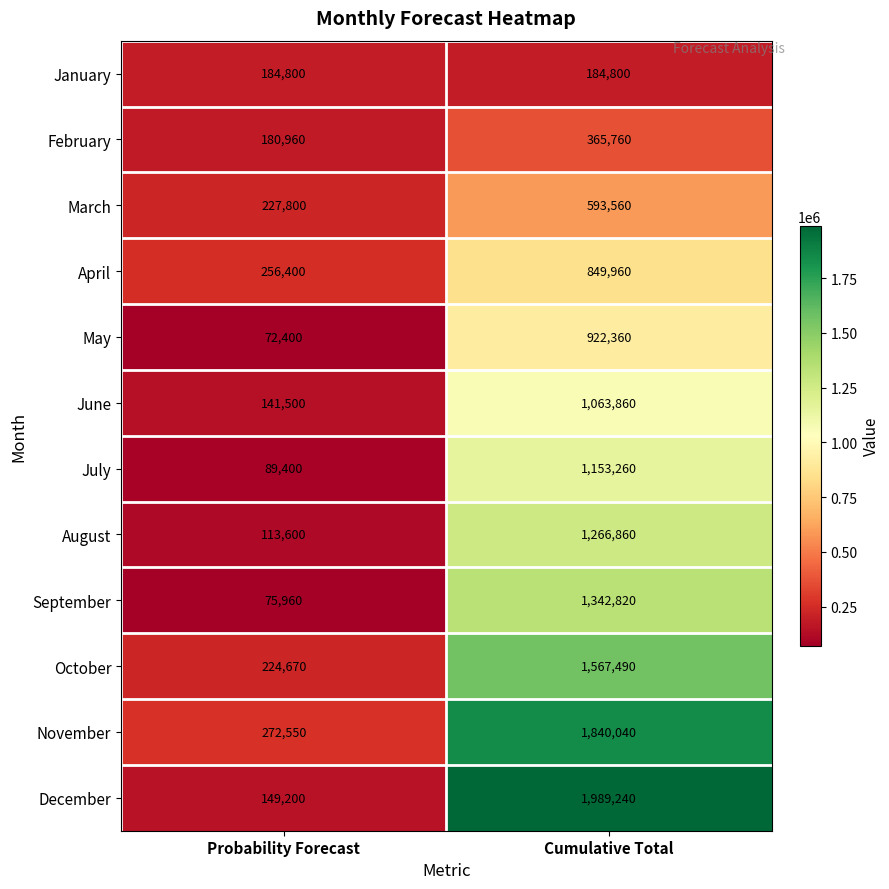

Count the number of categories in the chart.

2